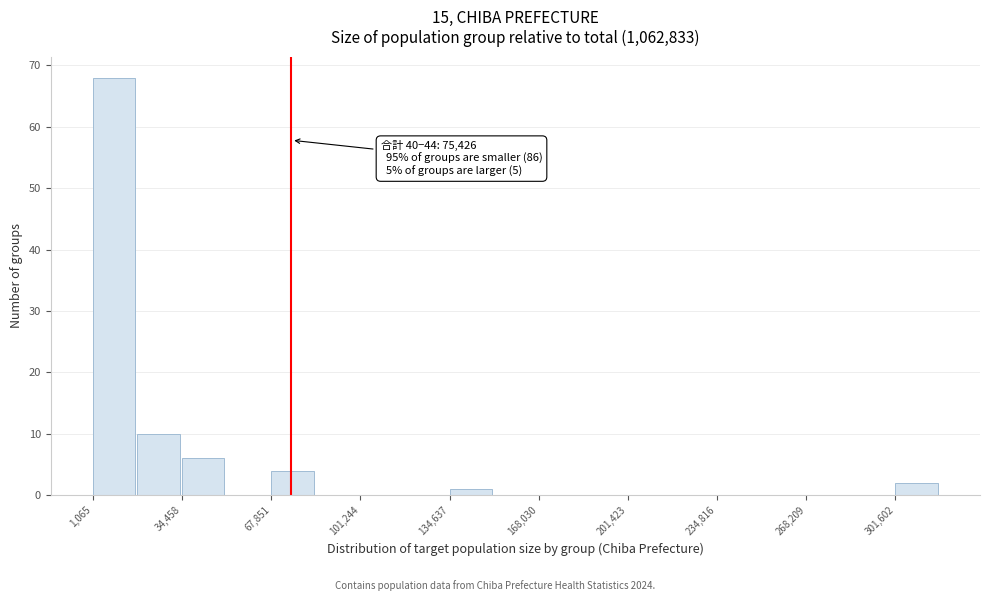

Around what value on the x-axis is the tallest bar? Give the approximate position of its centre, as read against the axis.

10000